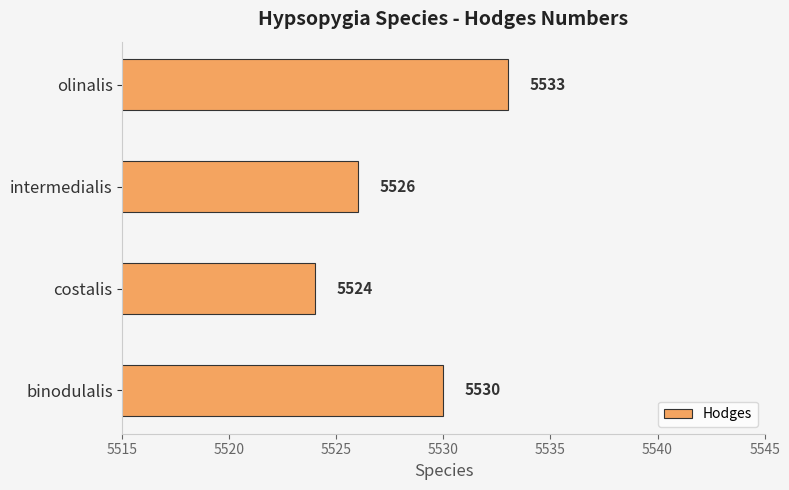

Count the values in the range 5526 to 5533.

3